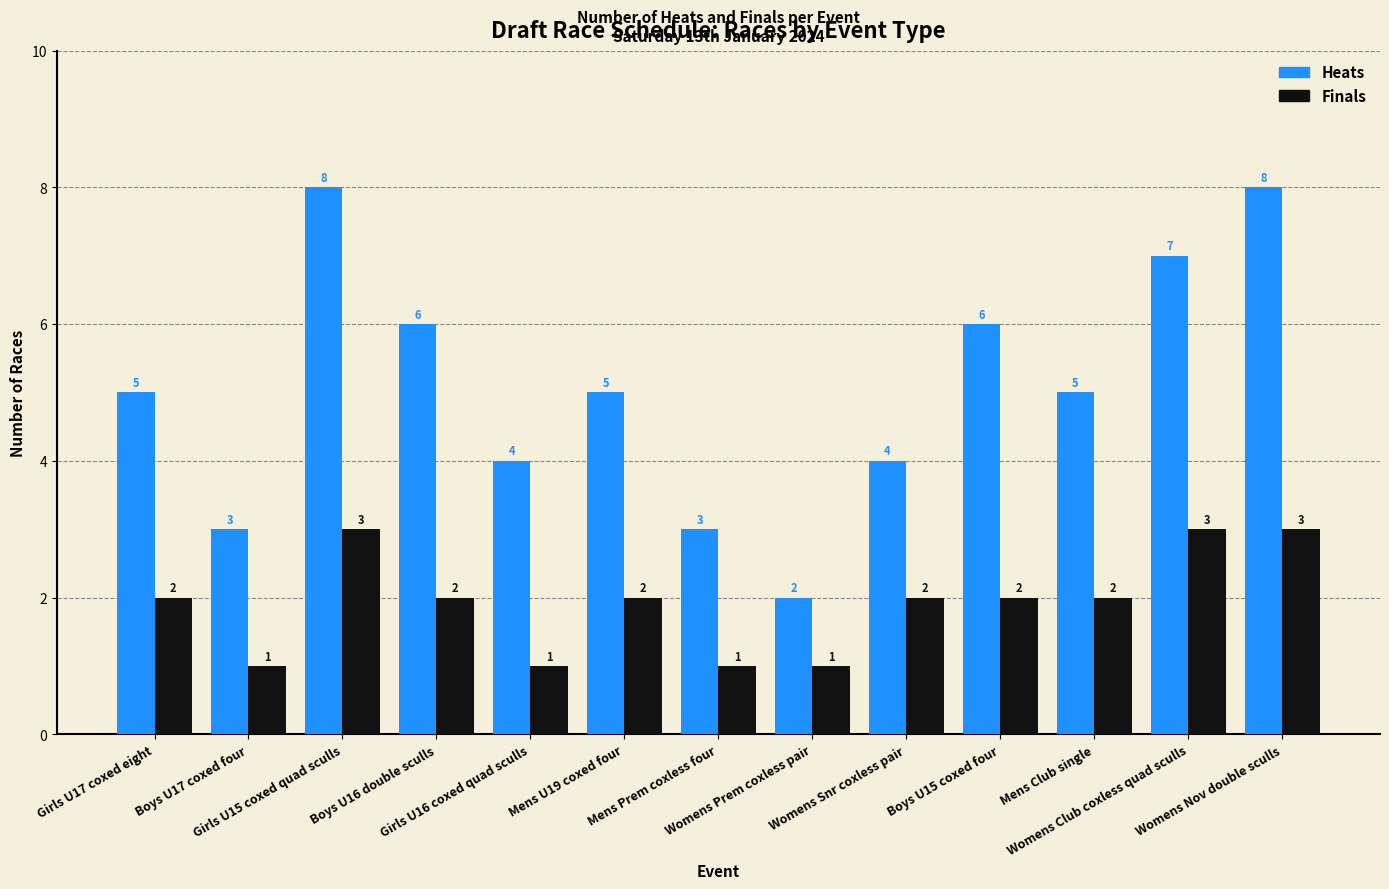

How many values in the Finals series are below 2?

4